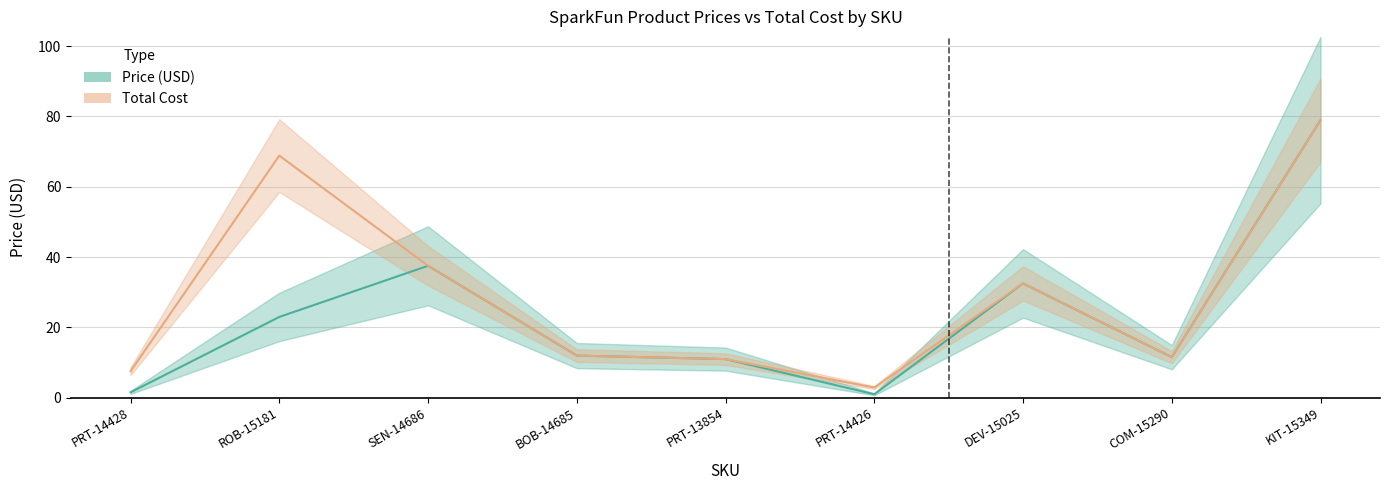

How many lines are shown in the chart?

2